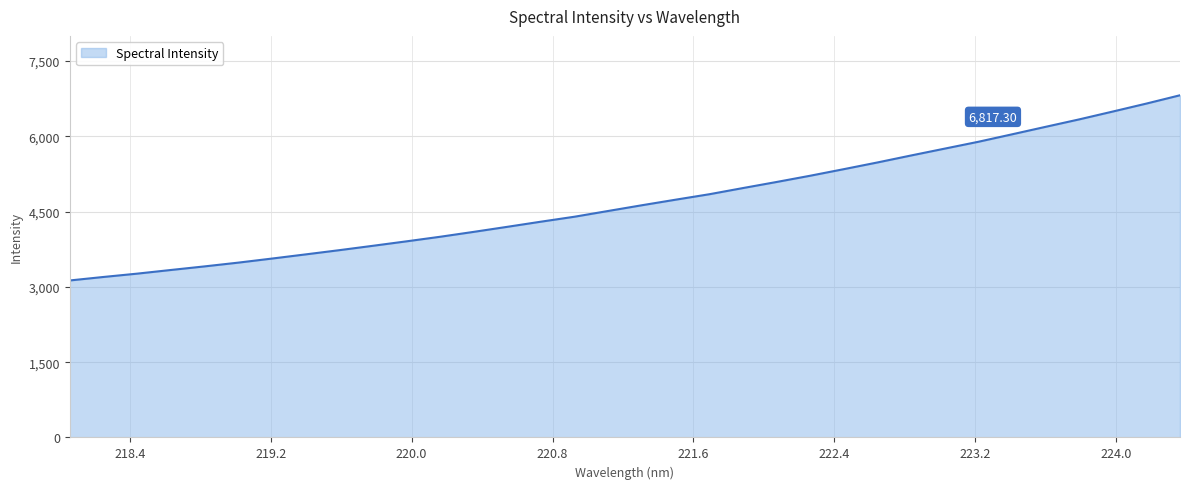

What is the difference between the maximum and minimum values?

3689.5